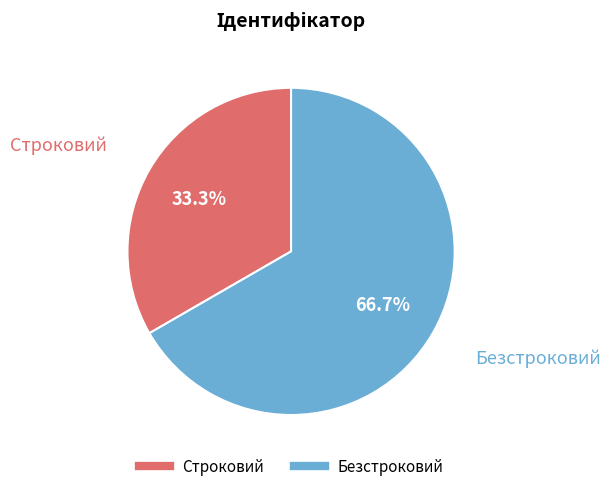

Which slice is the smallest?

Строковий